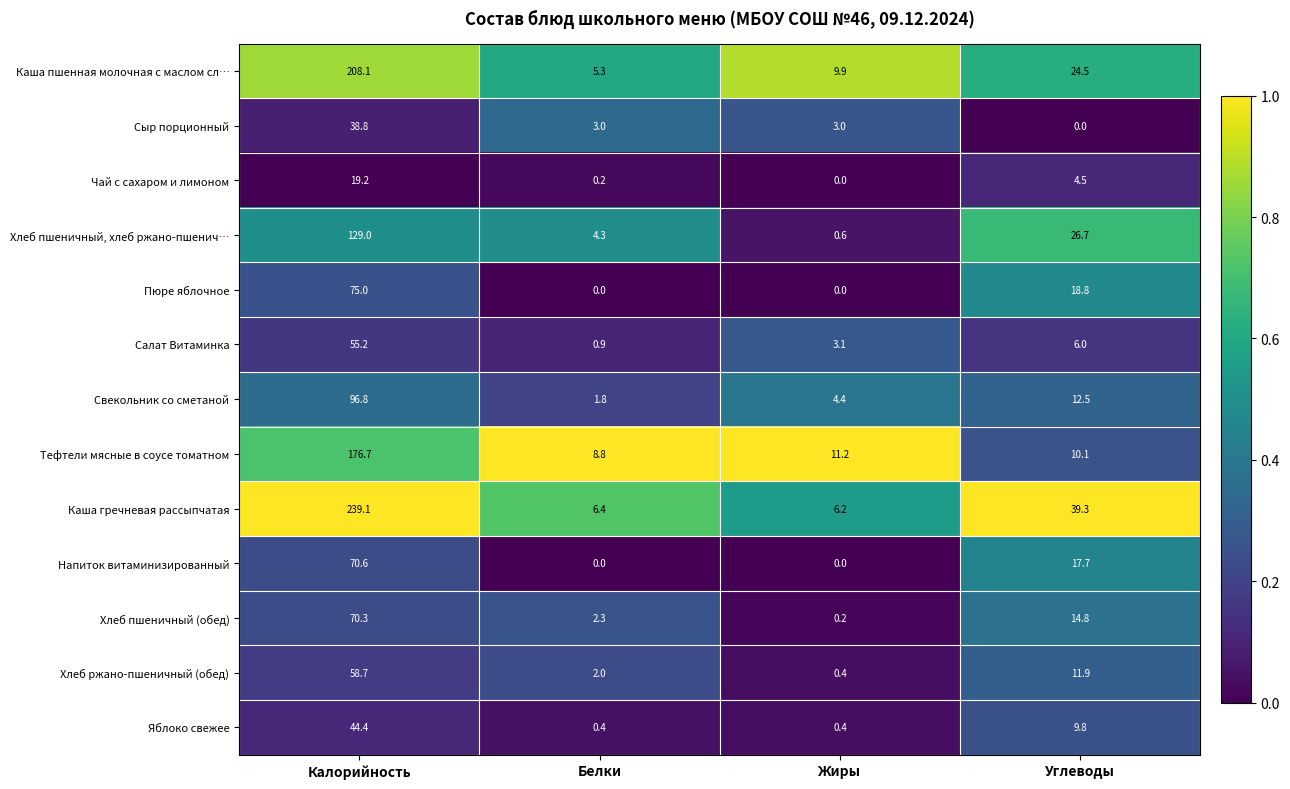

The Каша гречневая рассыпчатая series shows 6.2 at Жиры. True or false?

True